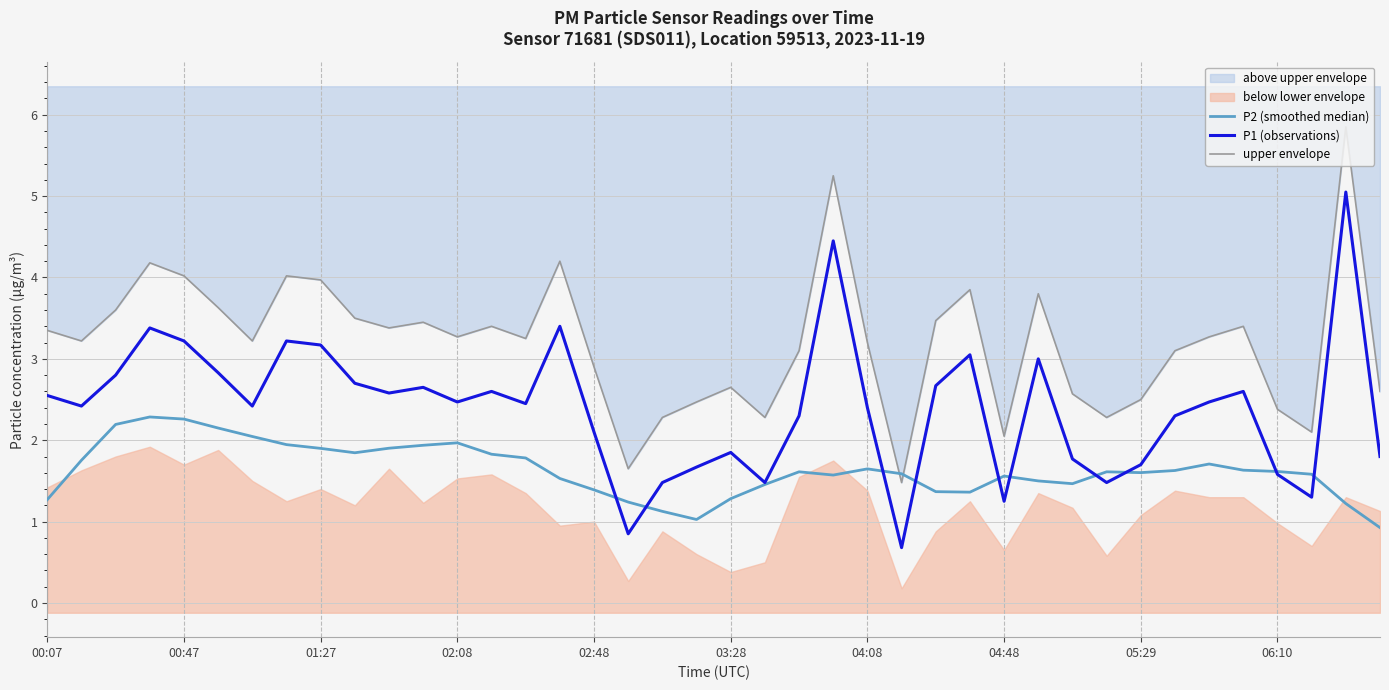

What is the average value of the P2 (smoothed median) series?

1.6